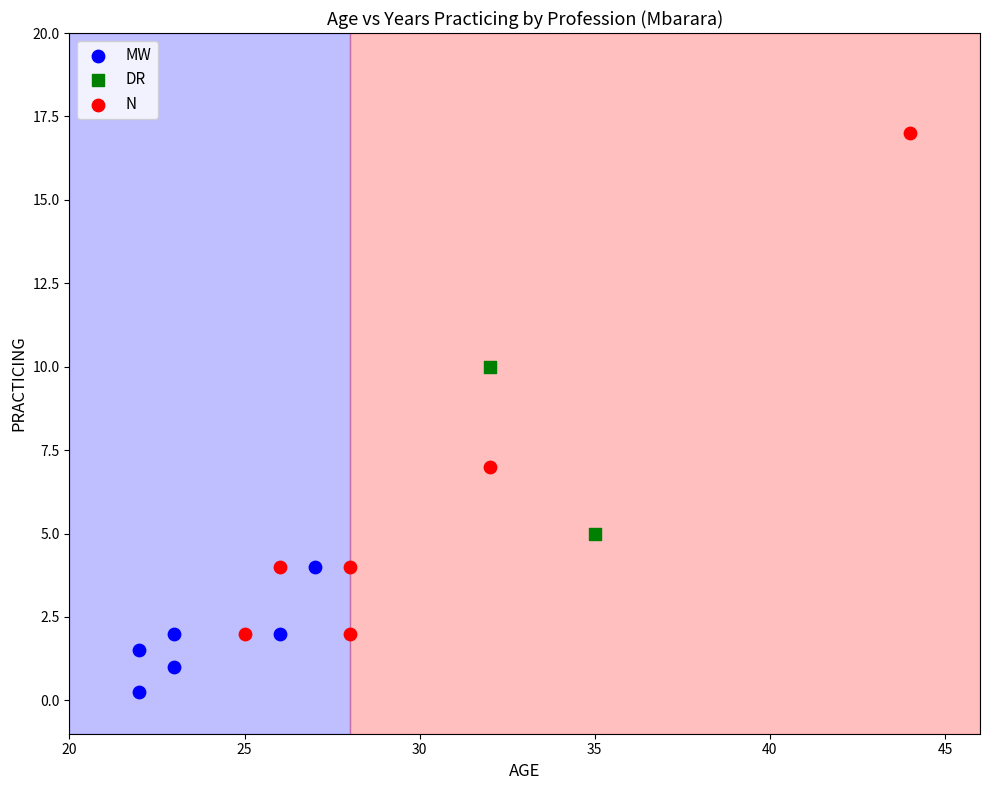

Which series reaches the minimum Y coordinate?

MW